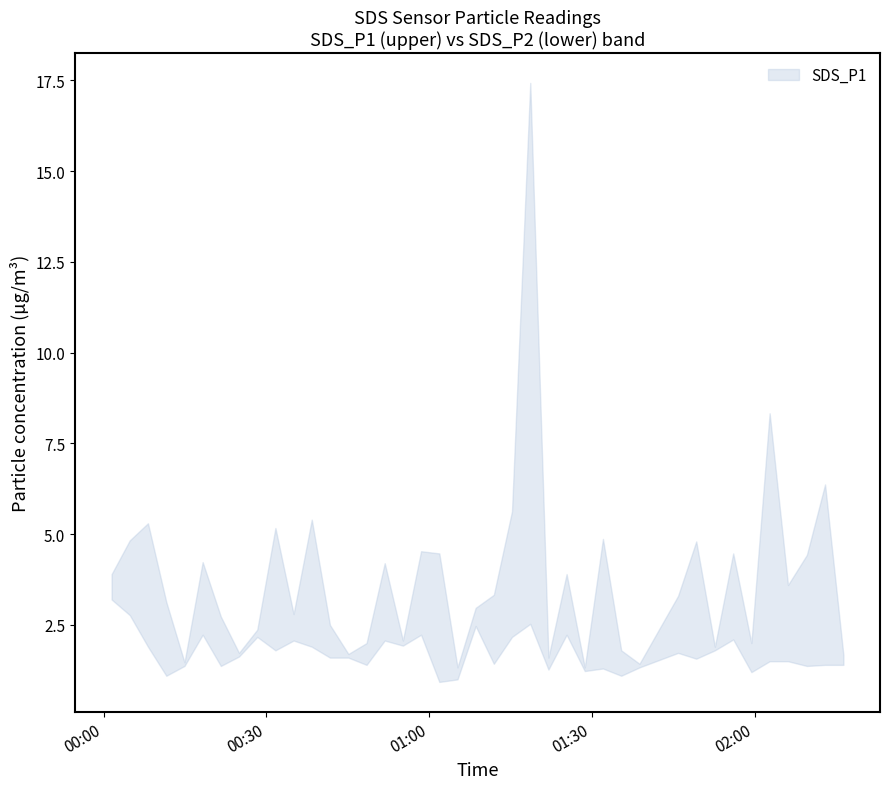

True or false: SDS_P2 and SDS_P1 cross at least once.

False